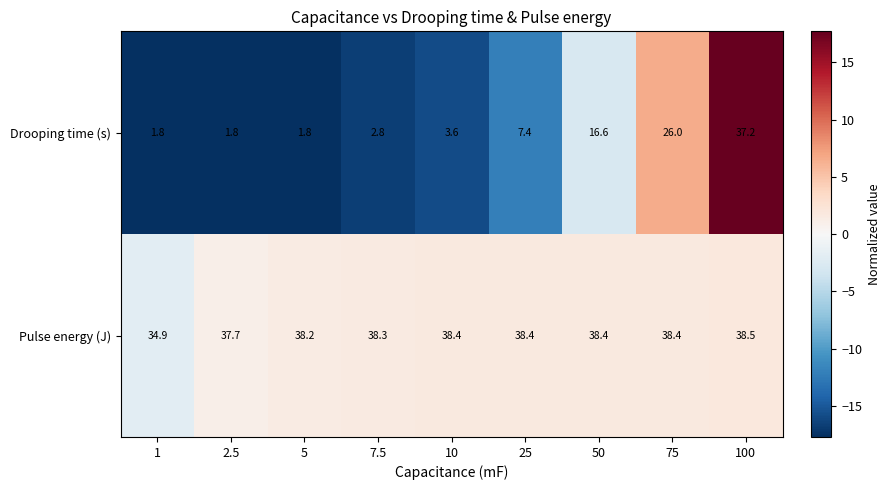

What is the minimum value shown in the chart?

1.8